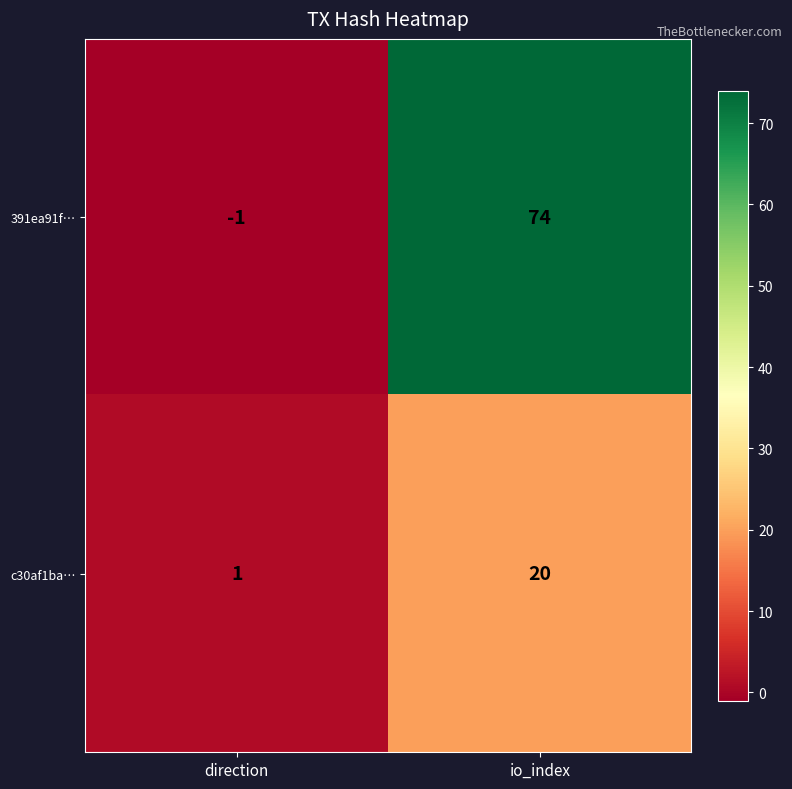

True or false: c30af1ba… has a value of 20 at io_index.

True